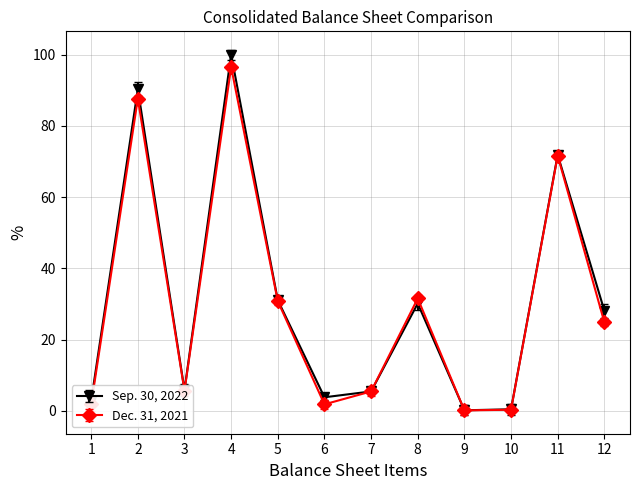

After their last crossing, which series has the higher values: Sep. 30, 2022 or Dec. 31, 2021?

Sep. 30, 2022